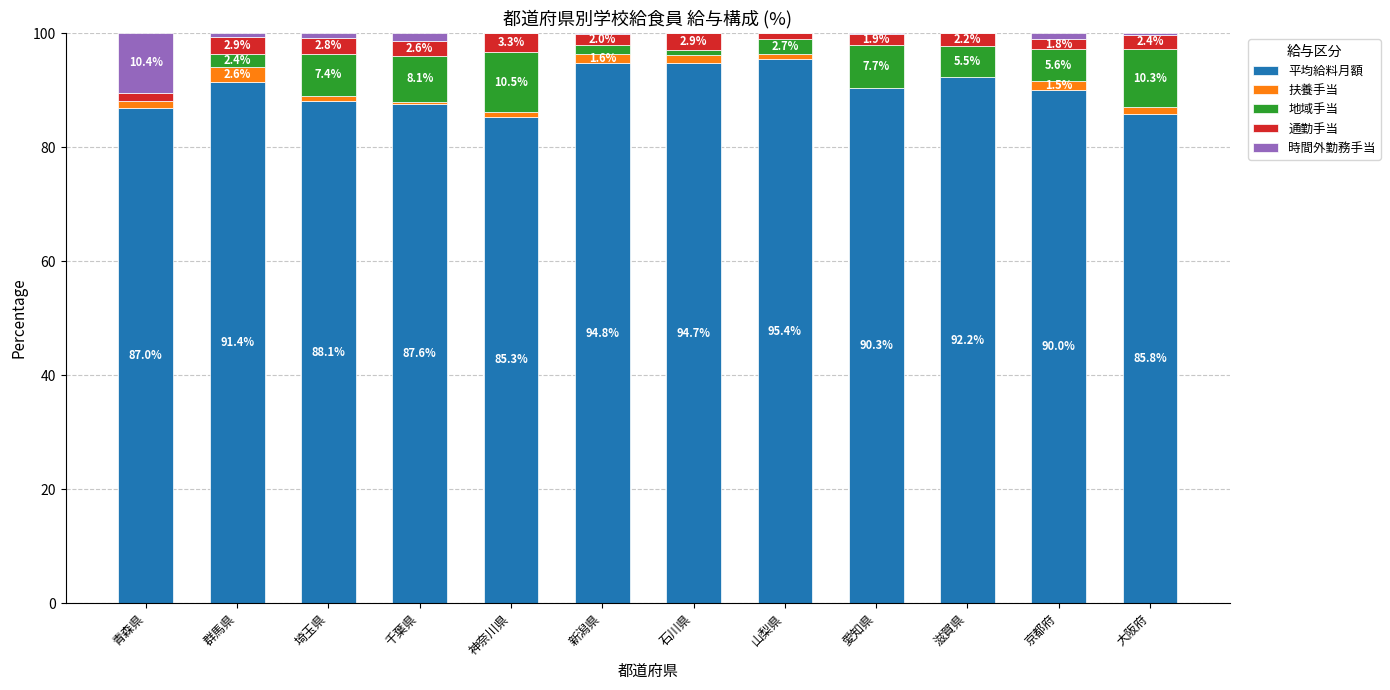

At which label does 平均給料月額 first exceed 90?

群馬県